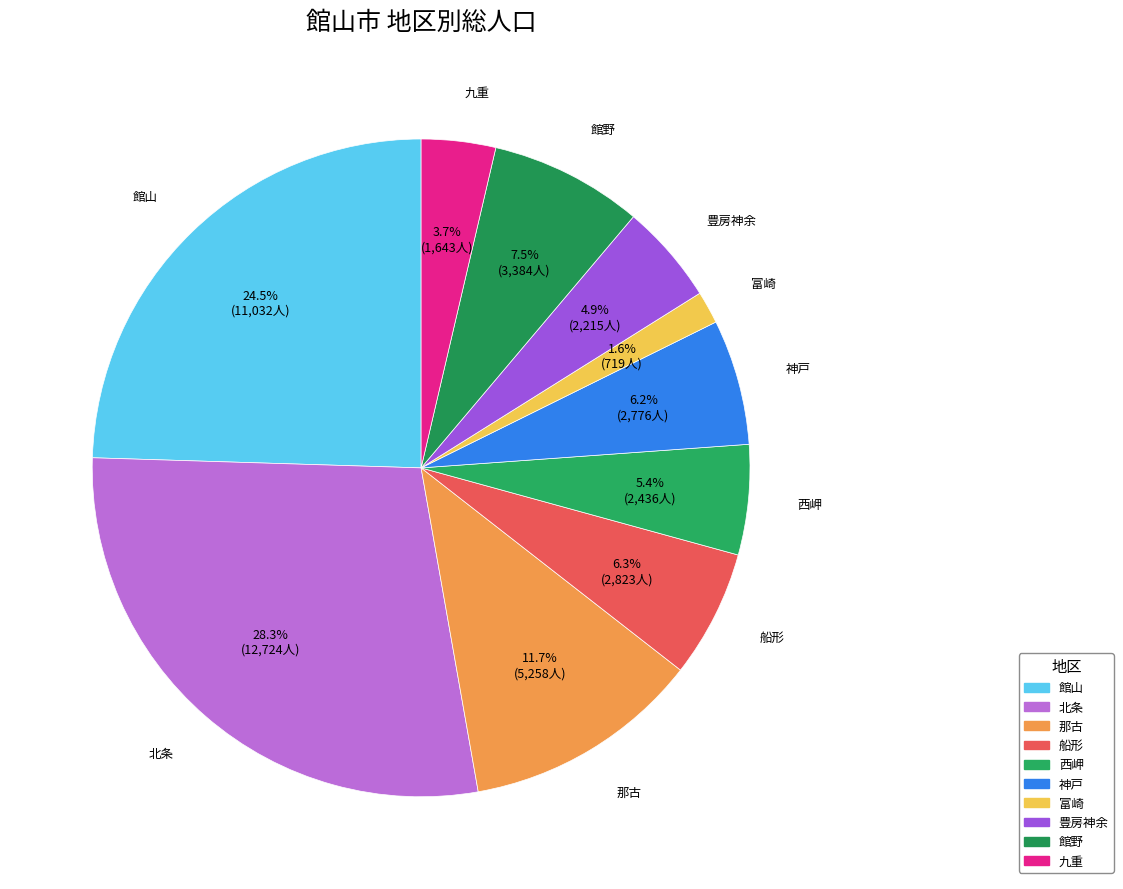

How many segments does this pie chart have?

10